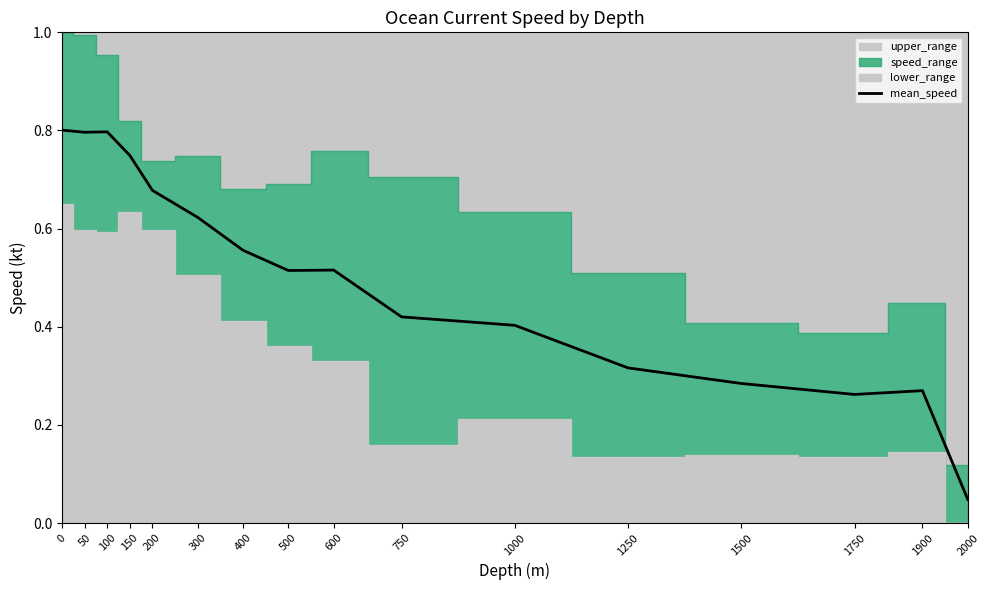

True or false: the data shows 0.5 at 0.

False